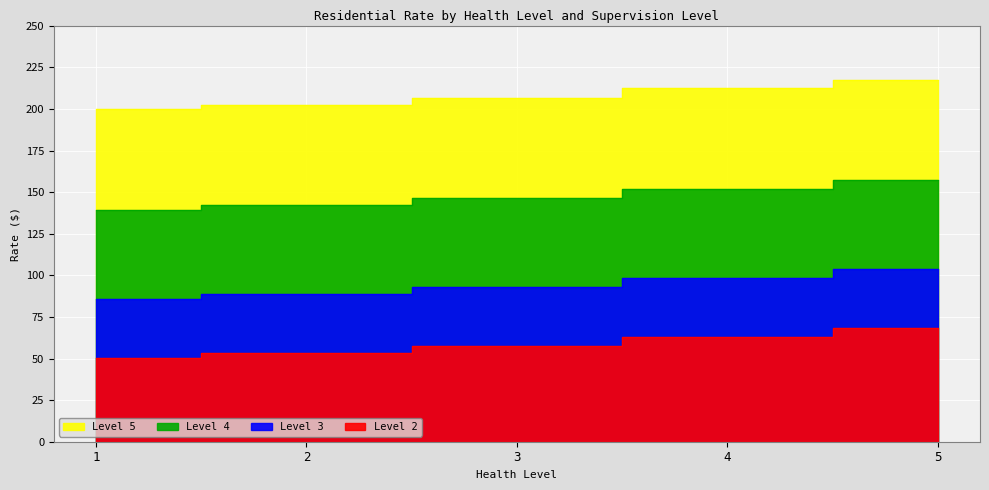

True or false: Level 3 has more than 1 points higher than both neighbors.

False